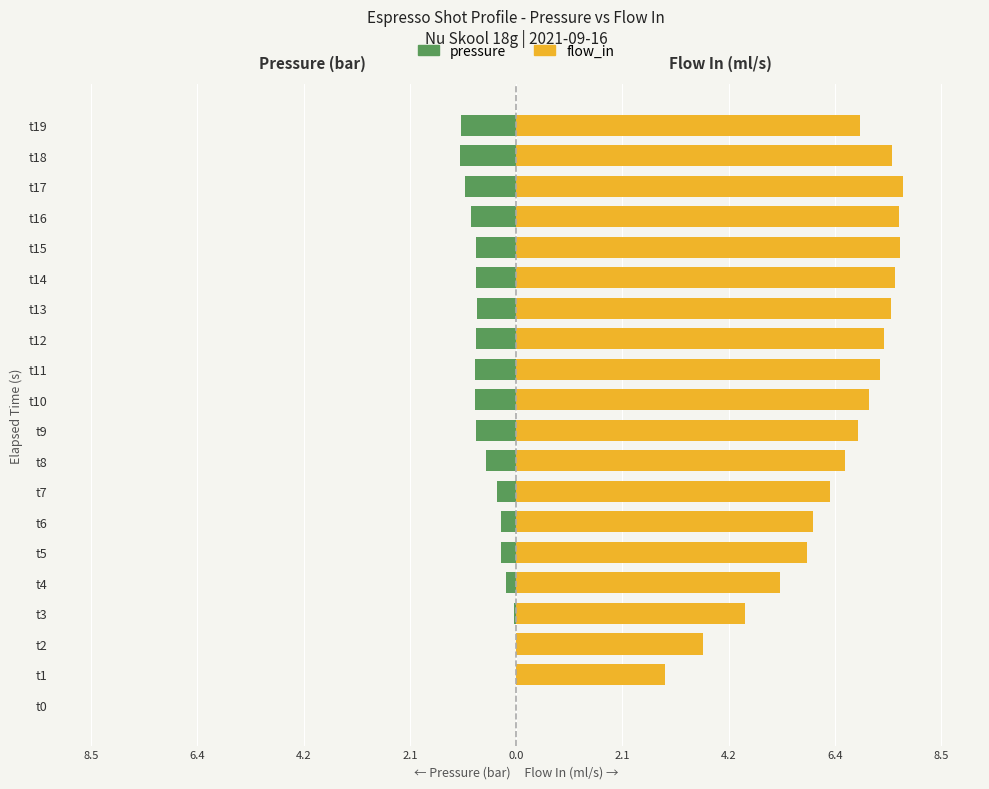

What is the average value of the pressure series?

-0.6